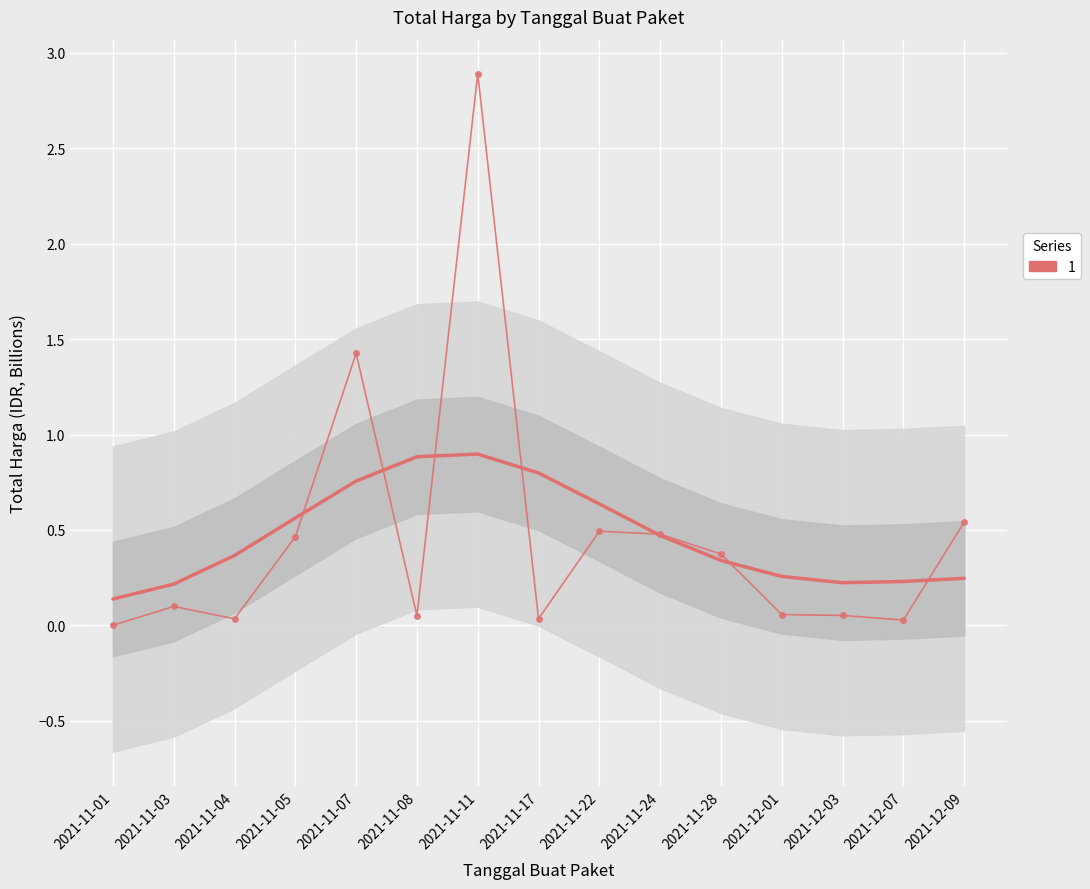

Which category has the lowest value across all series?

2021-11-01